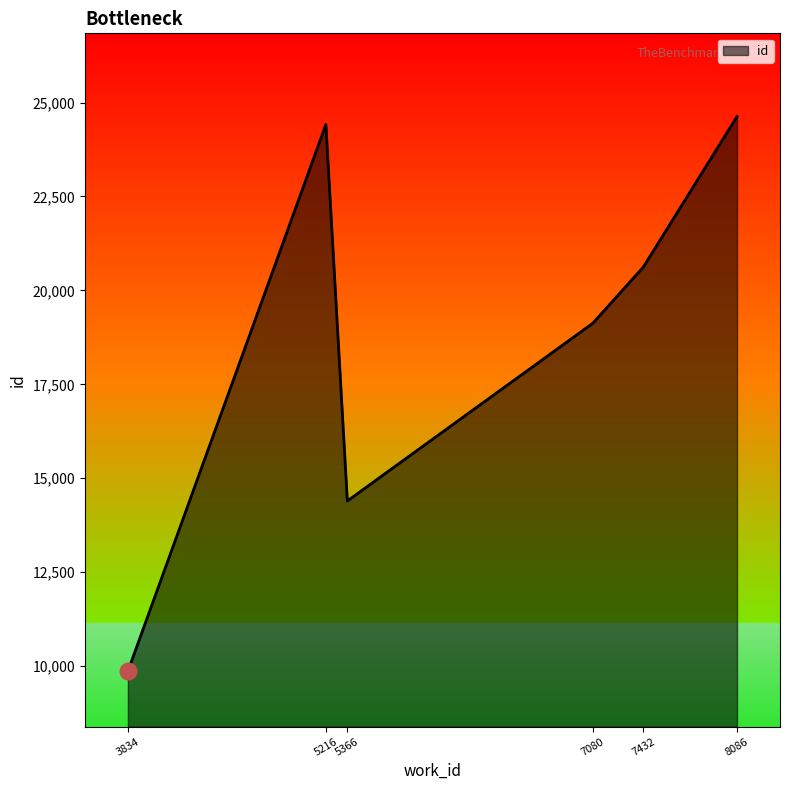

At which label does the data first exceed 20623?

5216